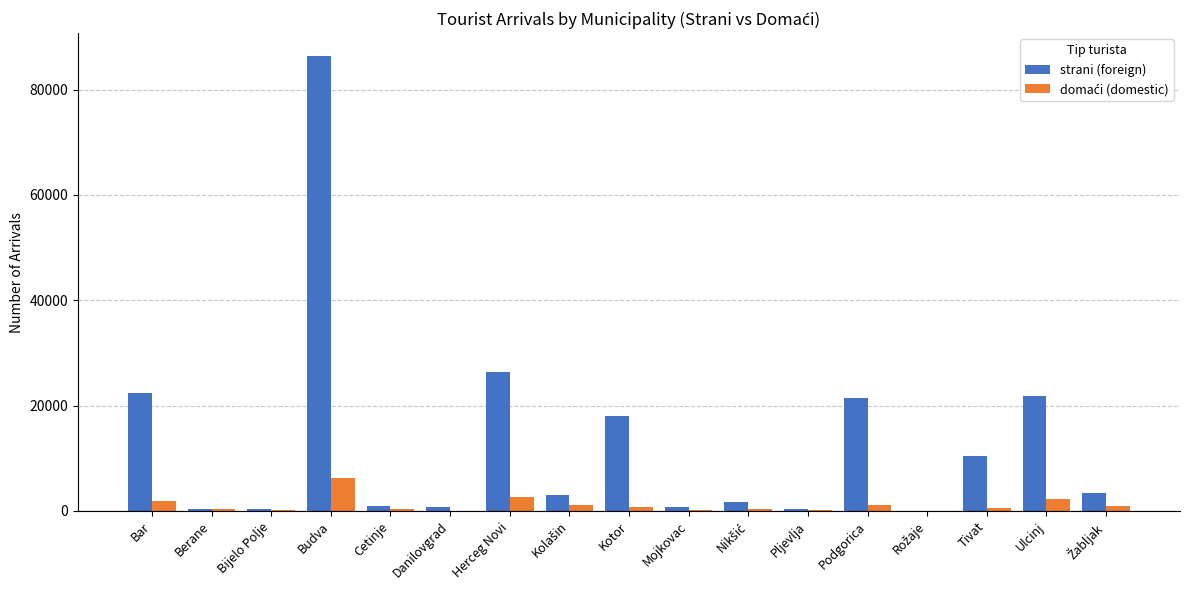

True or false: strani (foreign) has a value of 10410 at Tivat.

True